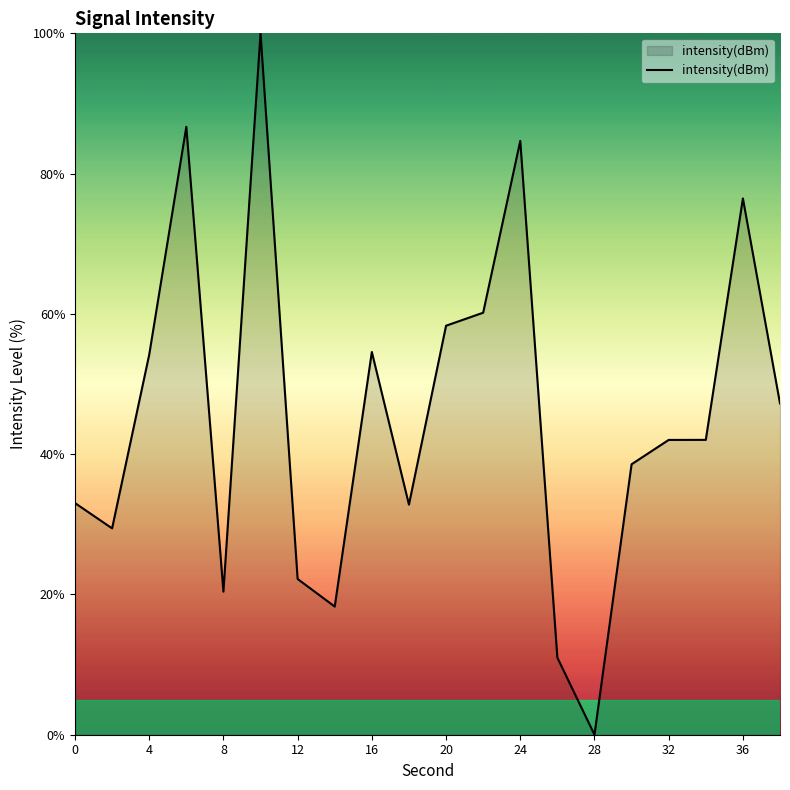

What is the difference between the maximum and second lowest values?

89.0